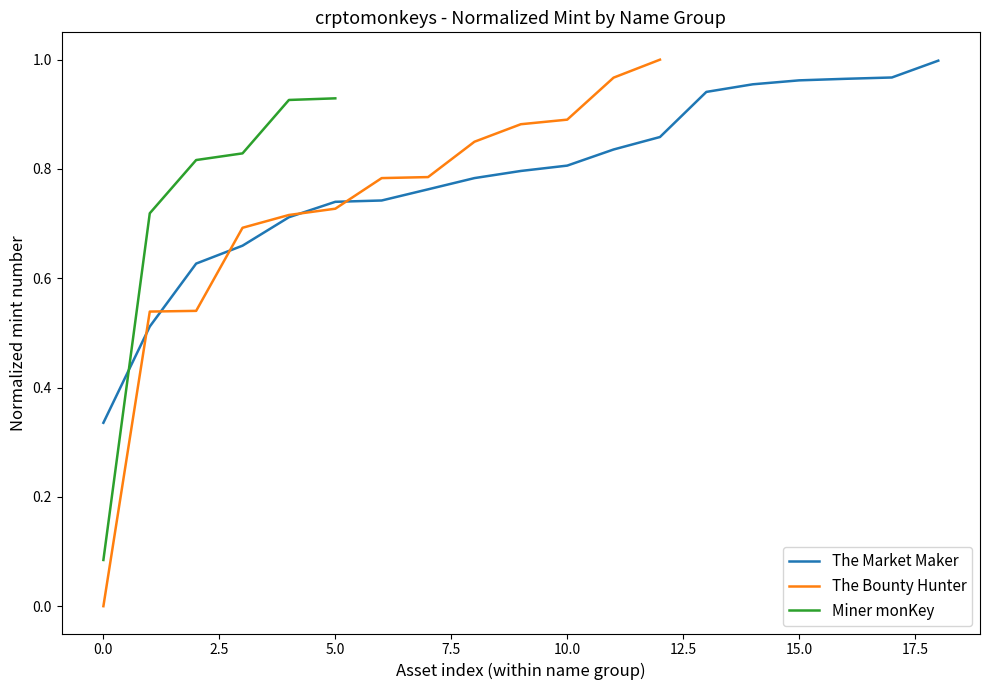

What is the label of the 1st point from the right?

18